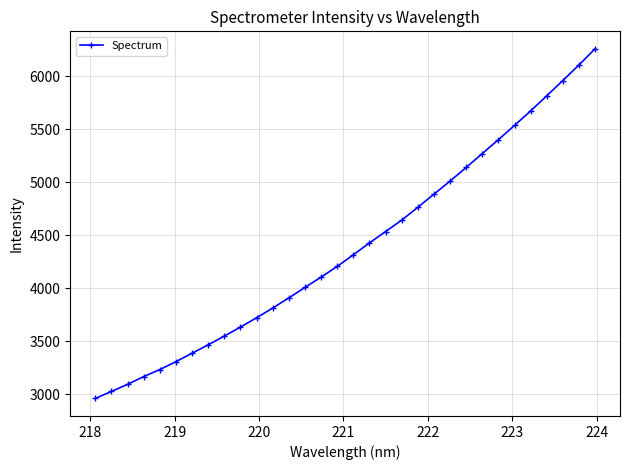

What is the value of the 20th point from the left?

4642.7